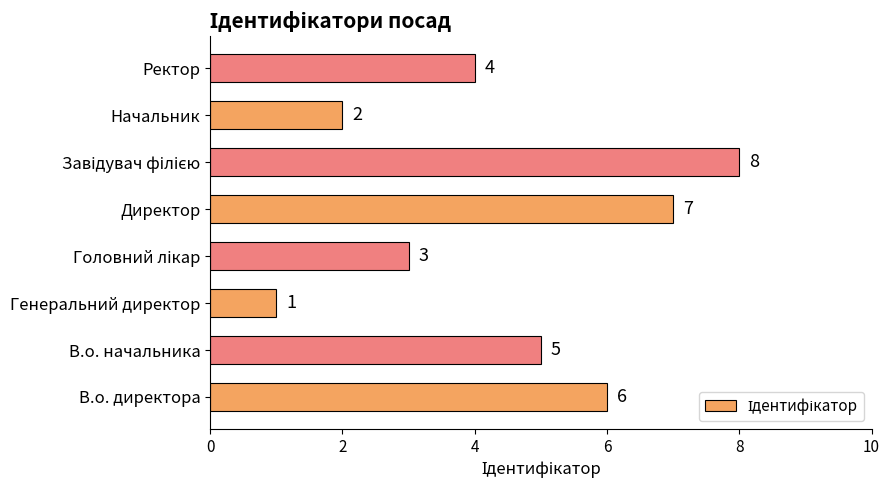

What is the sum of all values?

36